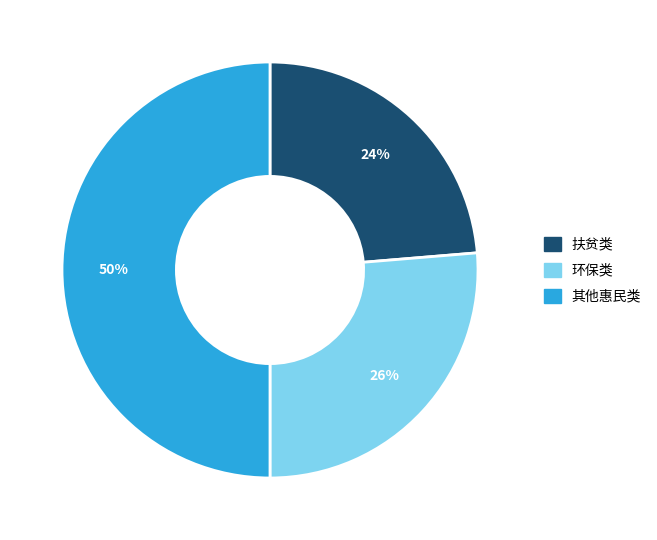

To the nearest percent, what percentage of the pie is 扶贫类?

24%